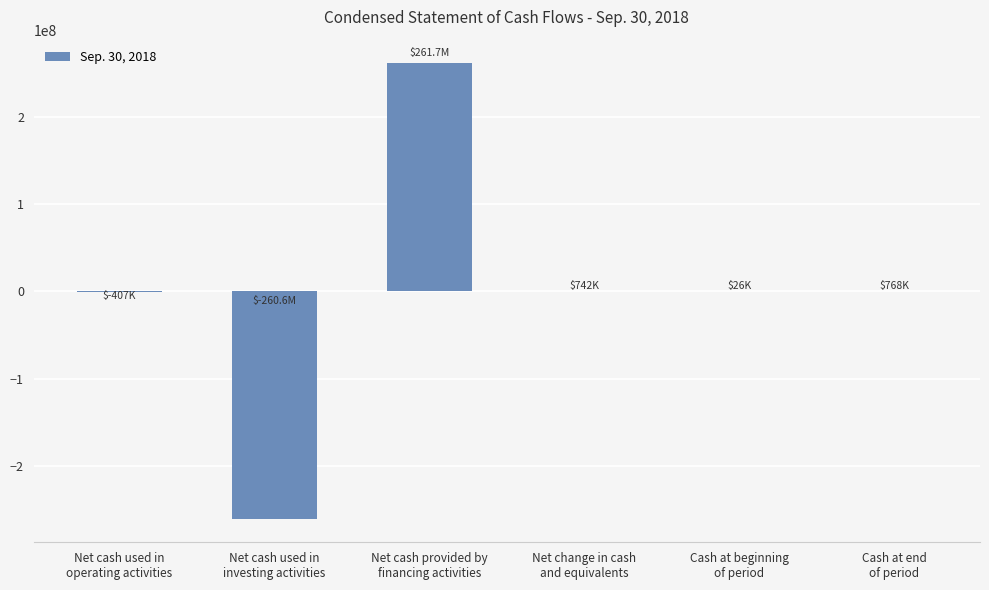

Does the chart contain stacked bars?

No